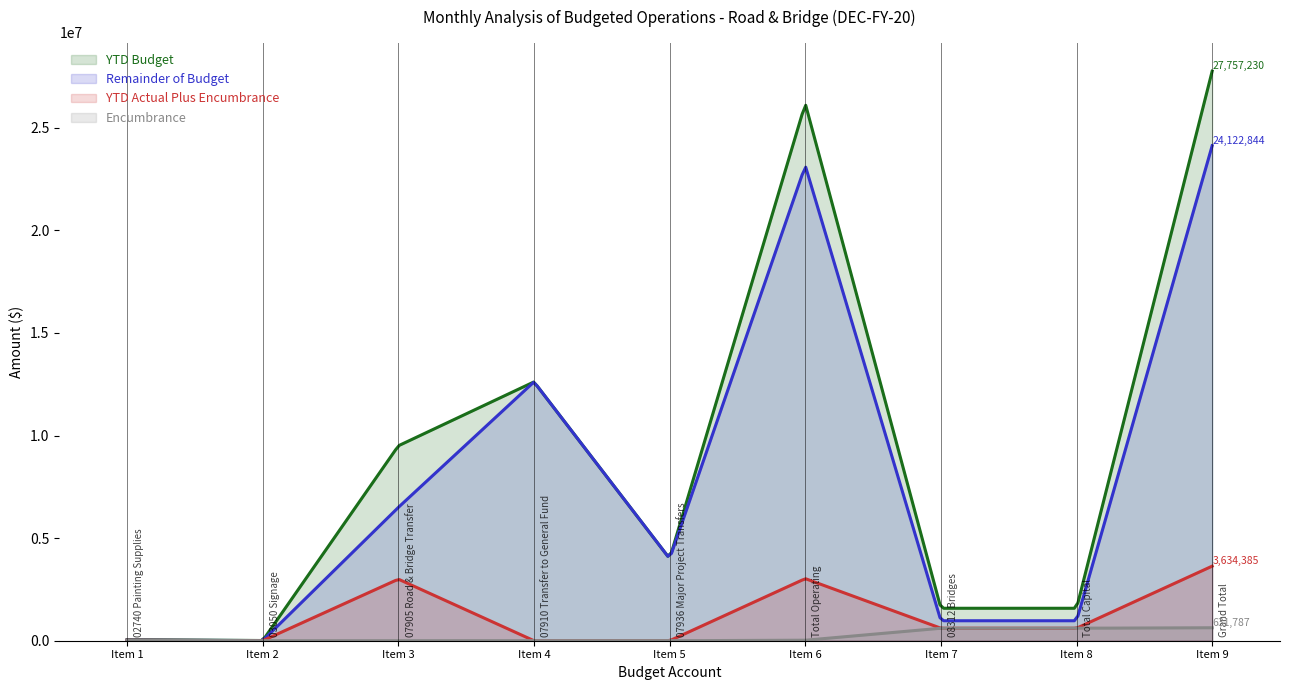

What is the sum of the Encumbrance values at 07910 Transfer to General Fund and 02740 Painting Supplies?

23254.5